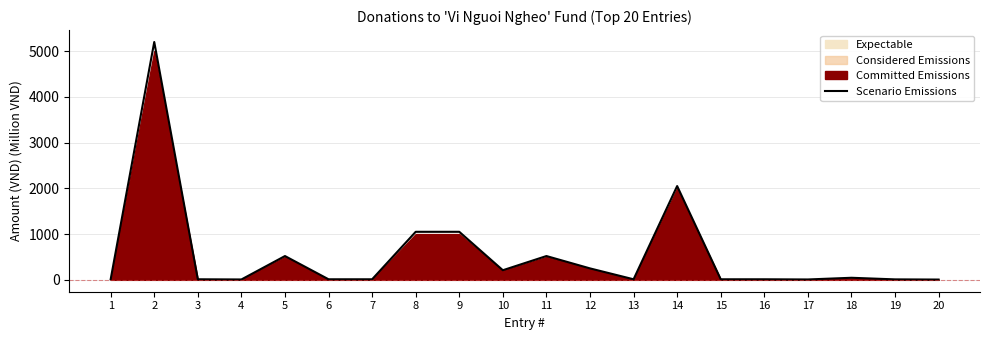

How many lines are shown in the chart?

1